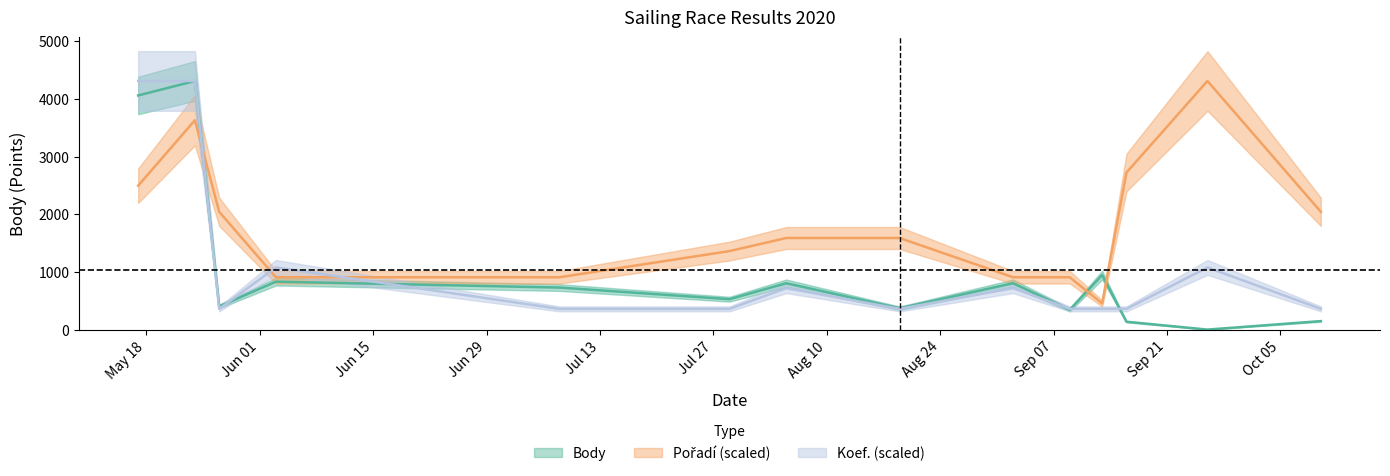

The value of Body at 2020-09-09 is 344.0. True or false?

True